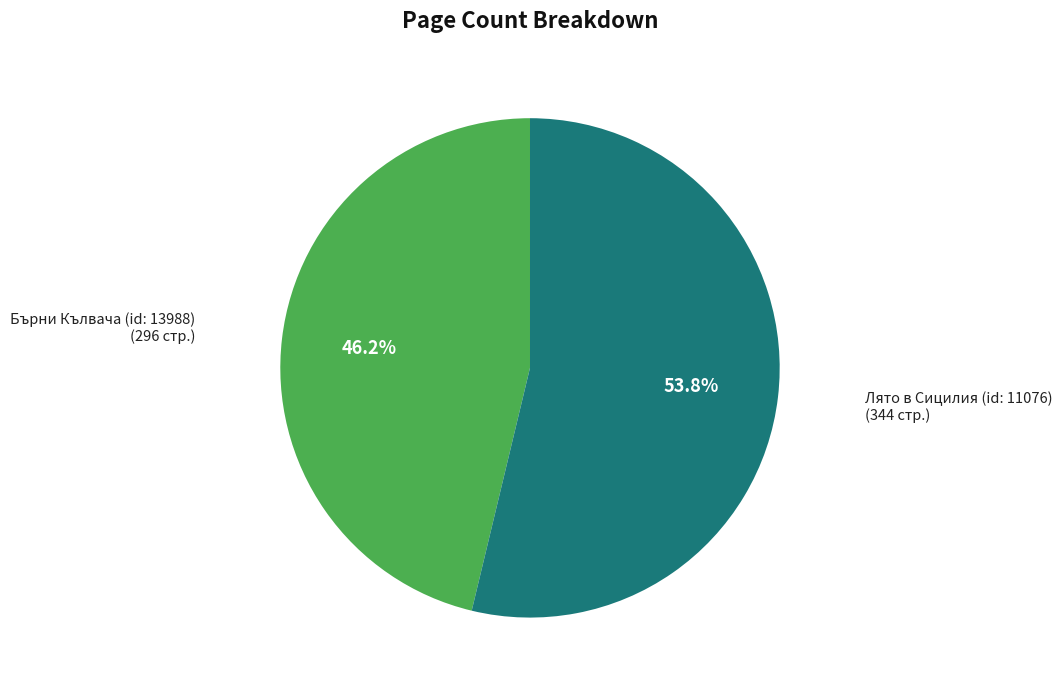

Which has a higher value, Бърни Кълвача (id: 13988) or Лято в Сицилия (id: 11076)?

Лято в Сицилия (id: 11076)